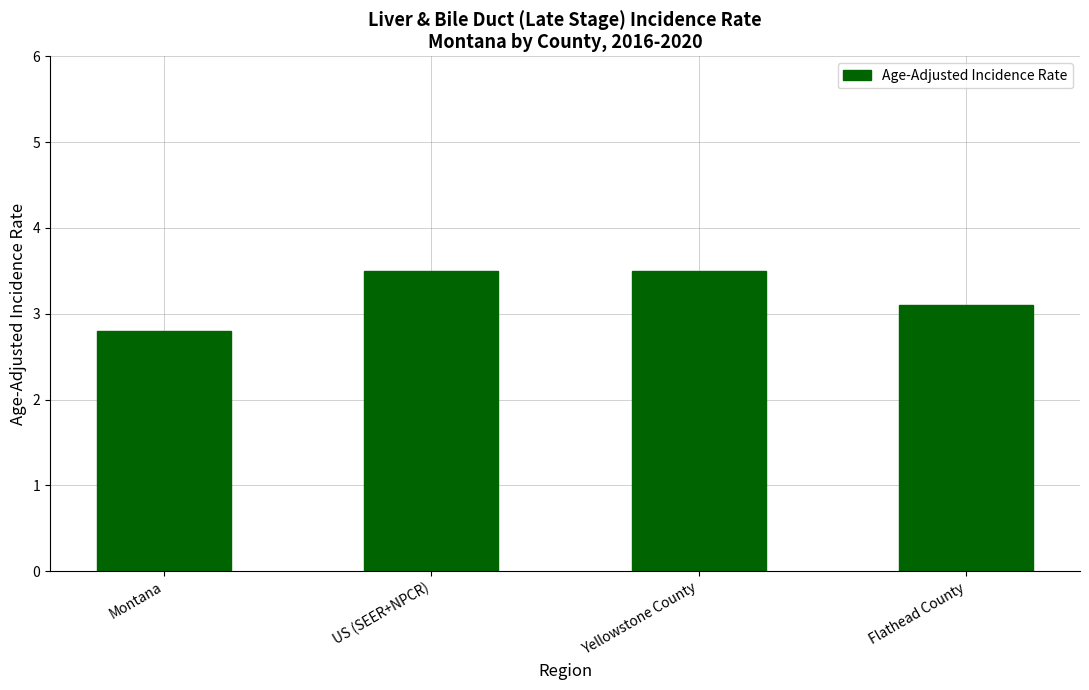

What is the difference between the maximum and minimum values?

0.7